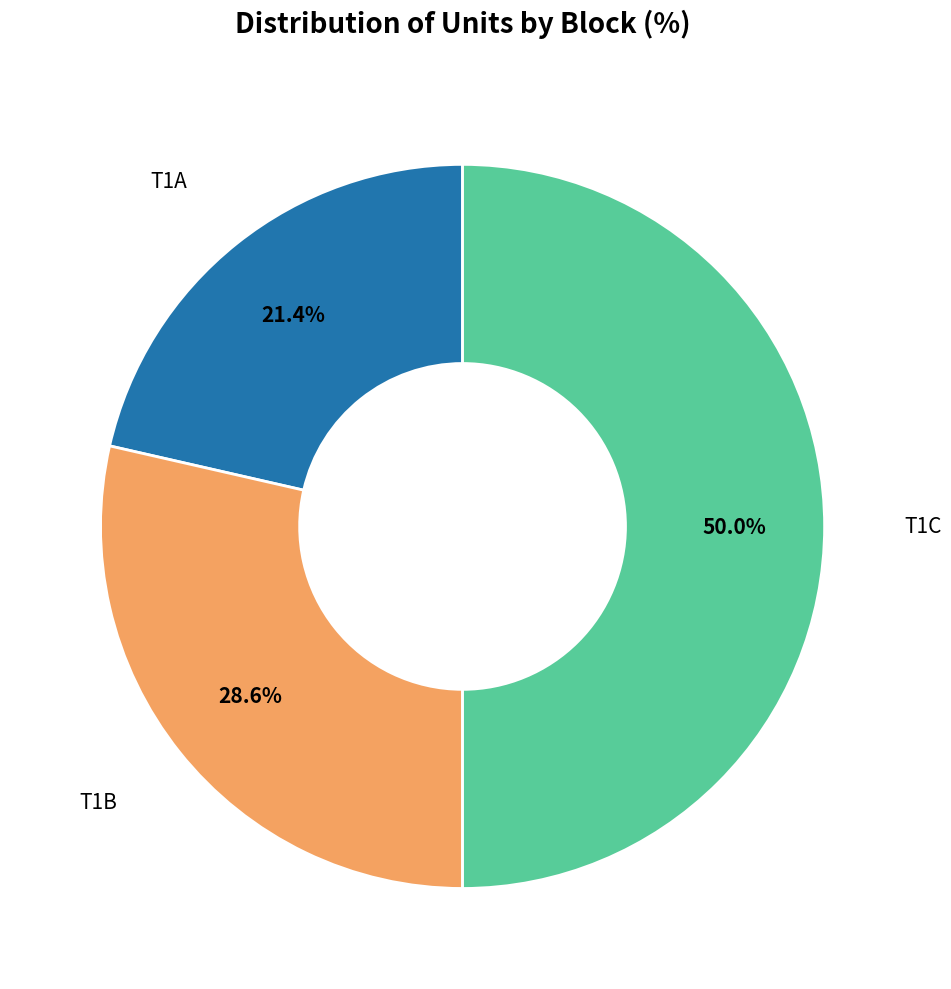

How many slices are in this pie chart?

3